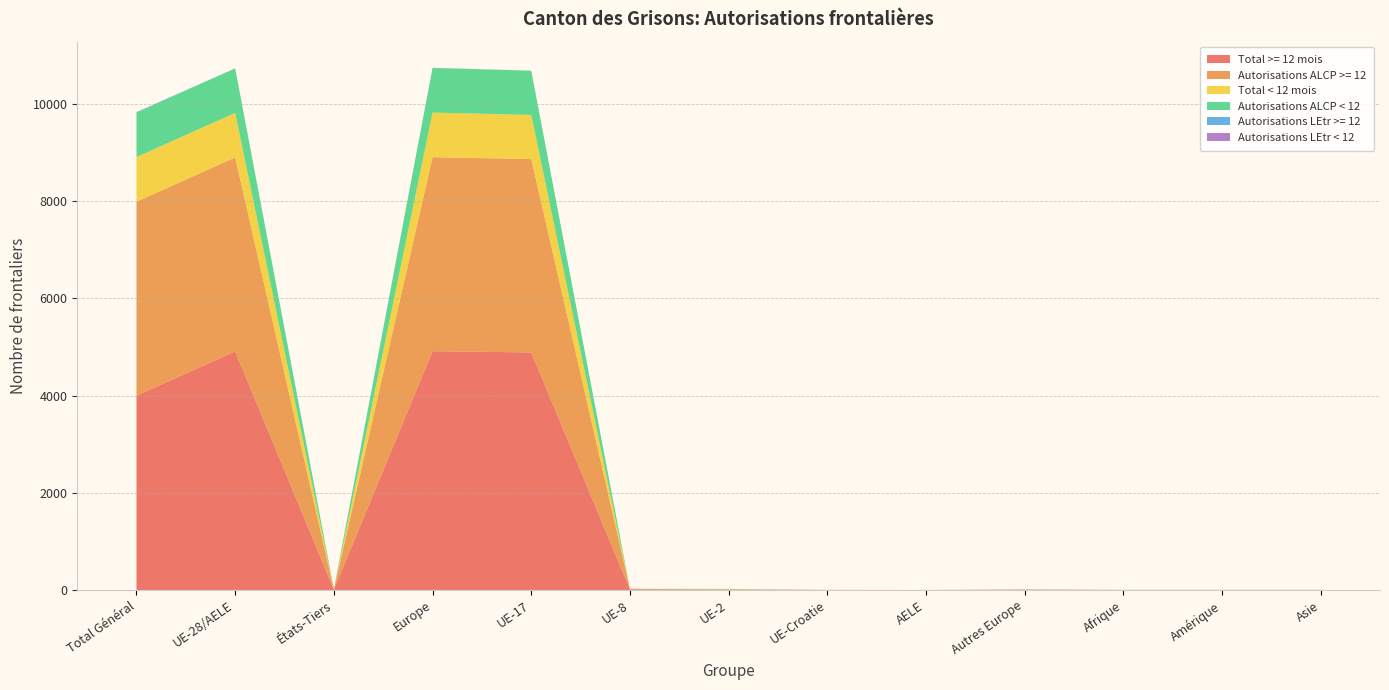

Reading left to right, transcribe all the data shown in this chart.

Total >= 12 mois: Total Général=3998	UE-28/AELE=4909	États-Tiers=8	Europe=4914	UE-17=4888	UE-8=12	UE-2=8	UE-Croatie=1	AELE=0	Autres Europe=5	Afrique=1	Amérique=1	Asie=1
Autorisations ALCP >= 12: Total Général=3992	UE-28/AELE=3992	États-Tiers=0	Europe=3992	UE-17=3978	UE-8=11	UE-2=3	UE-Croatie=0	AELE=0	Autres Europe=0	Afrique=0	Amérique=0	Asie=0
Total < 12 mois: Total Général=919	UE-28/AELE=916	États-Tiers=3	Europe=918	UE-17=910	UE-8=1	UE-2=5	UE-Croatie=0	AELE=0	Autres Europe=2	Afrique=0	Amérique=0	Asie=1
Autorisations ALCP < 12: Total Général=916	UE-28/AELE=916	États-Tiers=0	Europe=916	UE-17=910	UE-8=1	UE-2=5	UE-Croatie=0	AELE=0	Autres Europe=0	Afrique=0	Amérique=0	Asie=0
Autorisations LEtr >= 12: Total Général=6	UE-28/AELE=1	États-Tiers=5	Europe=4	UE-17=0	UE-8=0	UE-2=0	UE-Croatie=1	AELE=0	Autres Europe=3	Afrique=1	Amérique=1	Asie=0
Autorisations LEtr < 12: Total Général=3	UE-28/AELE=0	États-Tiers=3	Europe=2	UE-17=0	UE-8=0	UE-2=0	UE-Croatie=0	AELE=0	Autres Europe=2	Afrique=0	Amérique=0	Asie=1